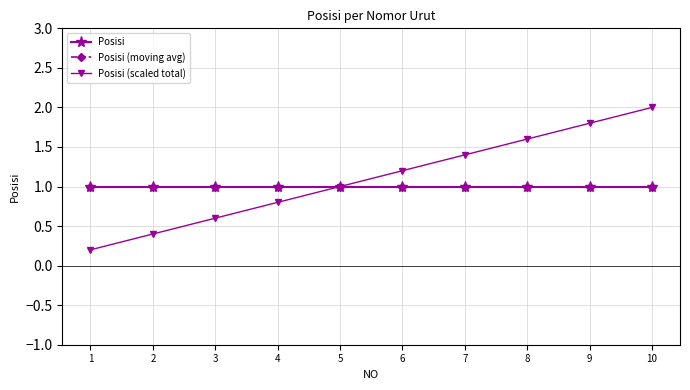

Which label corresponds to the smallest value in the chart?

1